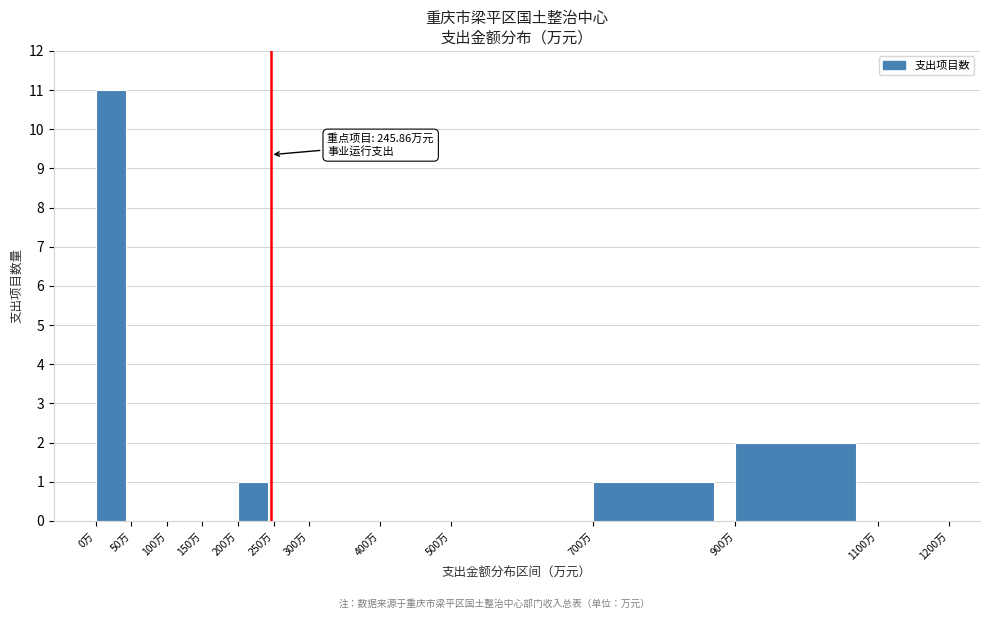

Over which range of the x-axis is the bar tallest?

0 to 50